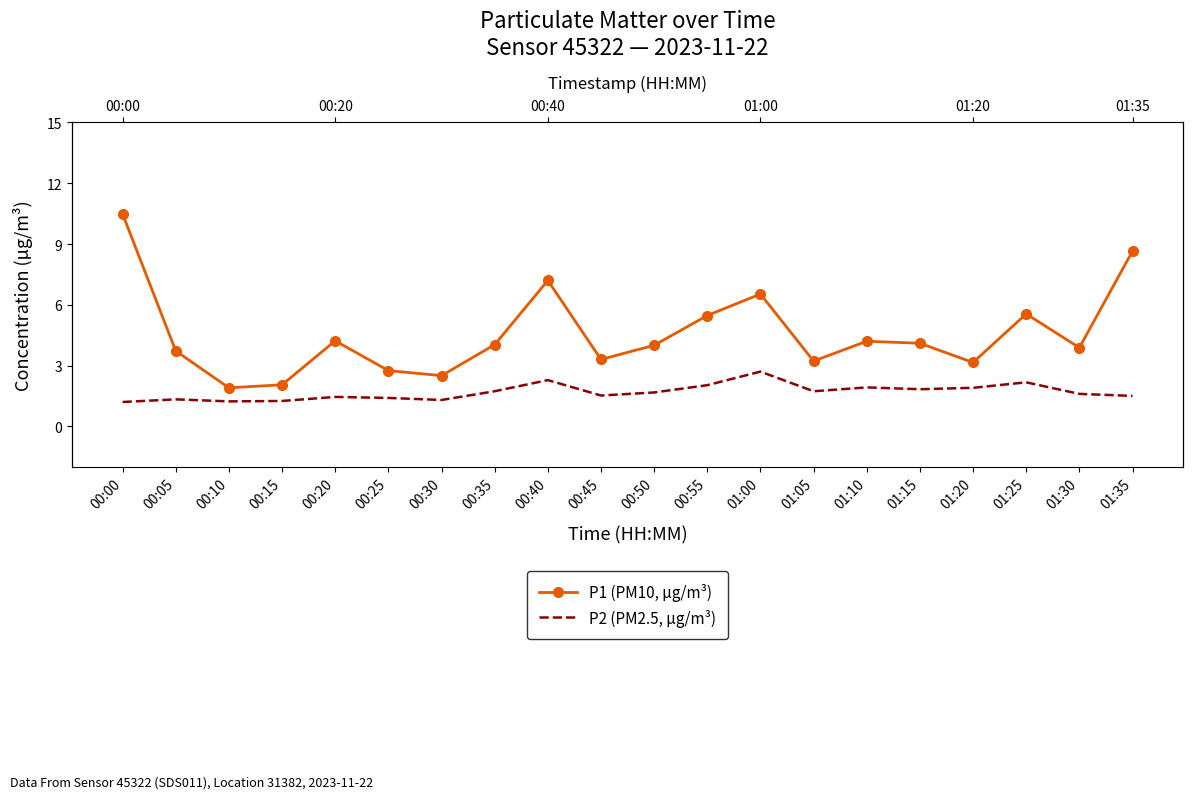

What are all the series names shown in the legend?

P1 (PM10, µg/m³), P2 (PM2.5, µg/m³)